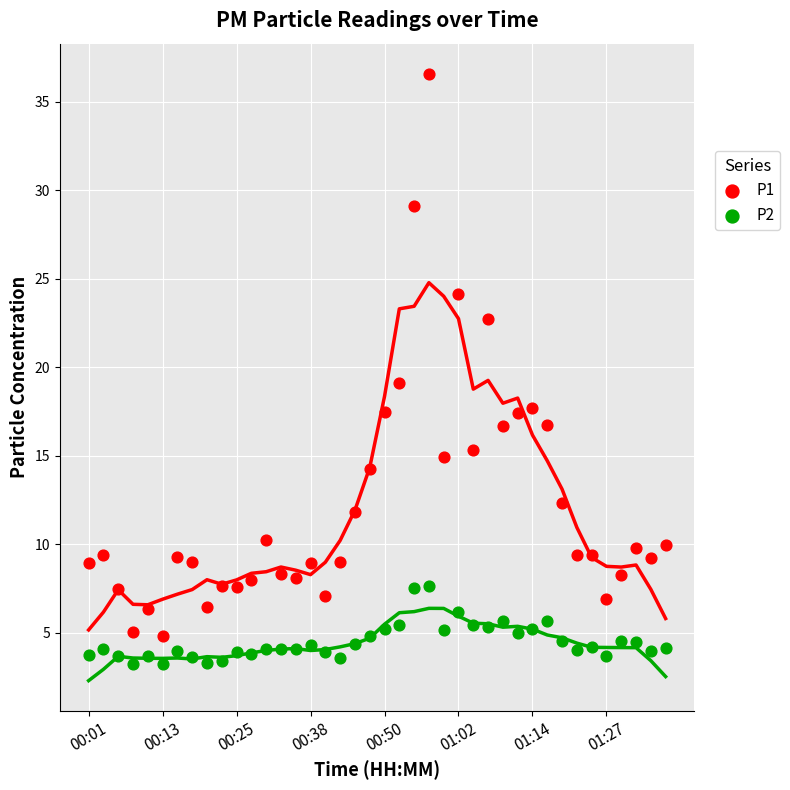

Which series has the widest spread of Y values?

P1